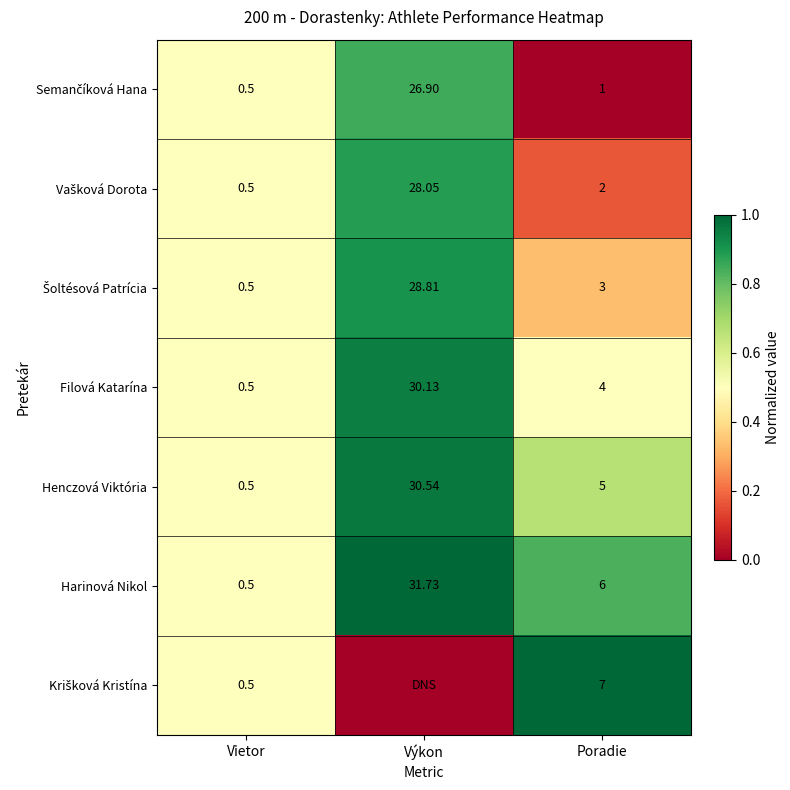

Rank the categories by Filová Katarína value from highest to lowest.

Výkon, Poradie, Vietor